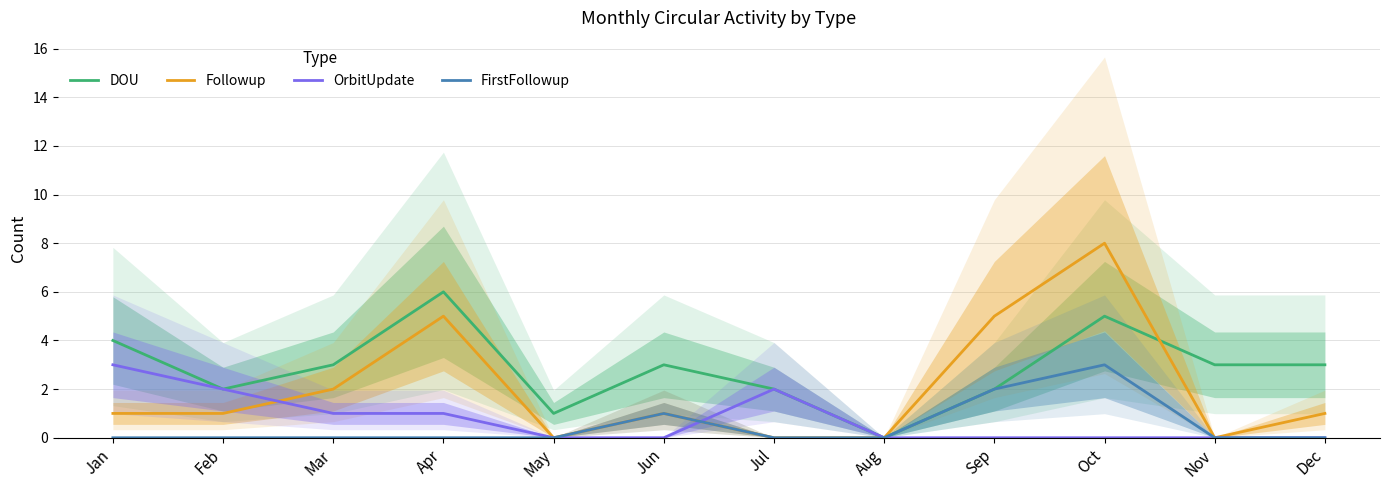

Which series has the largest total across all categories?

DOU